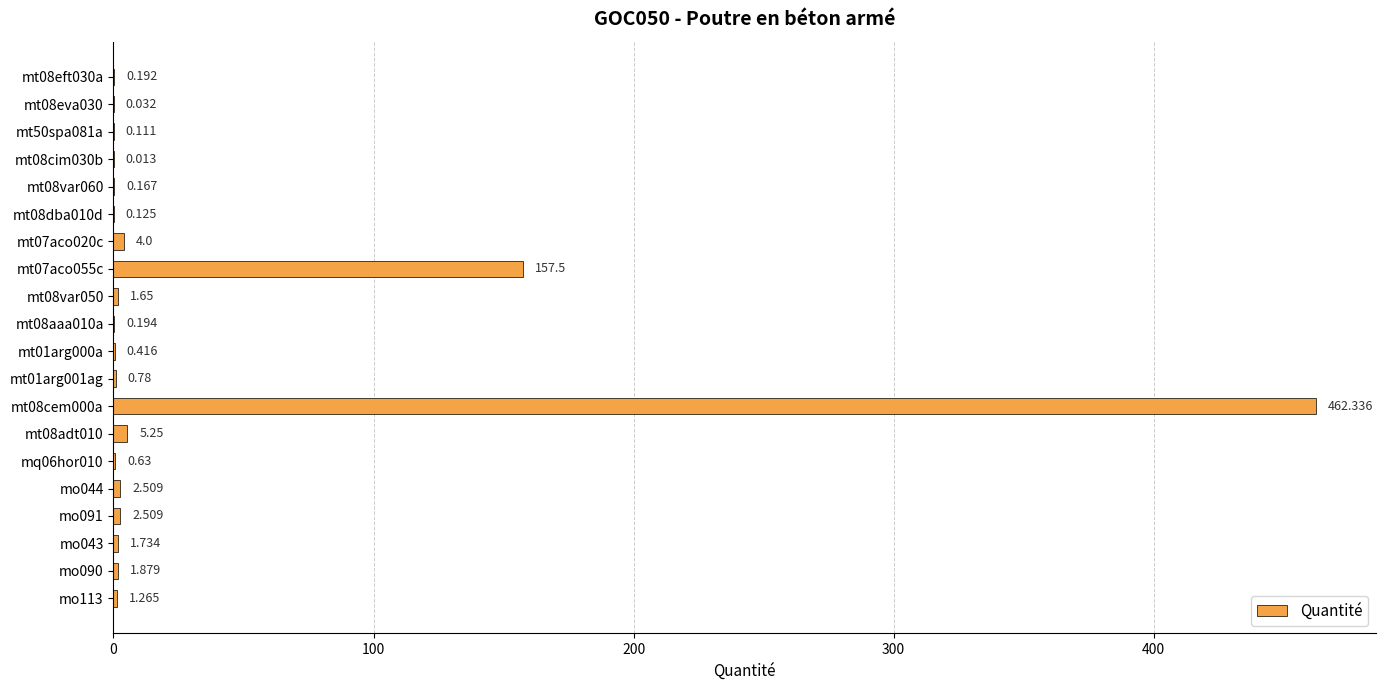

Are the bars horizontal?

Yes